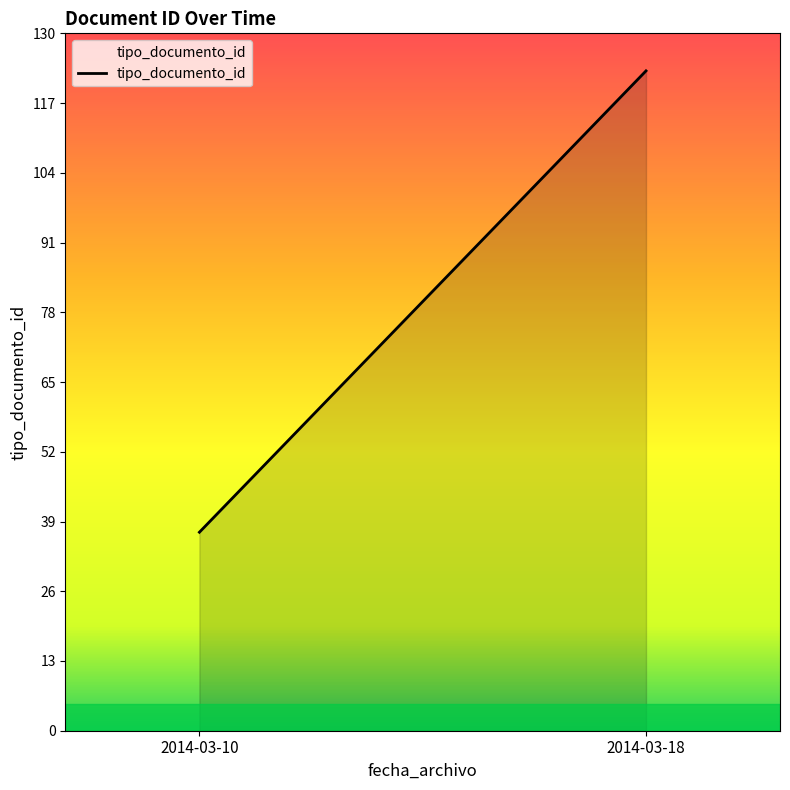

Which category has the lowest value across all series?

2014-03-10